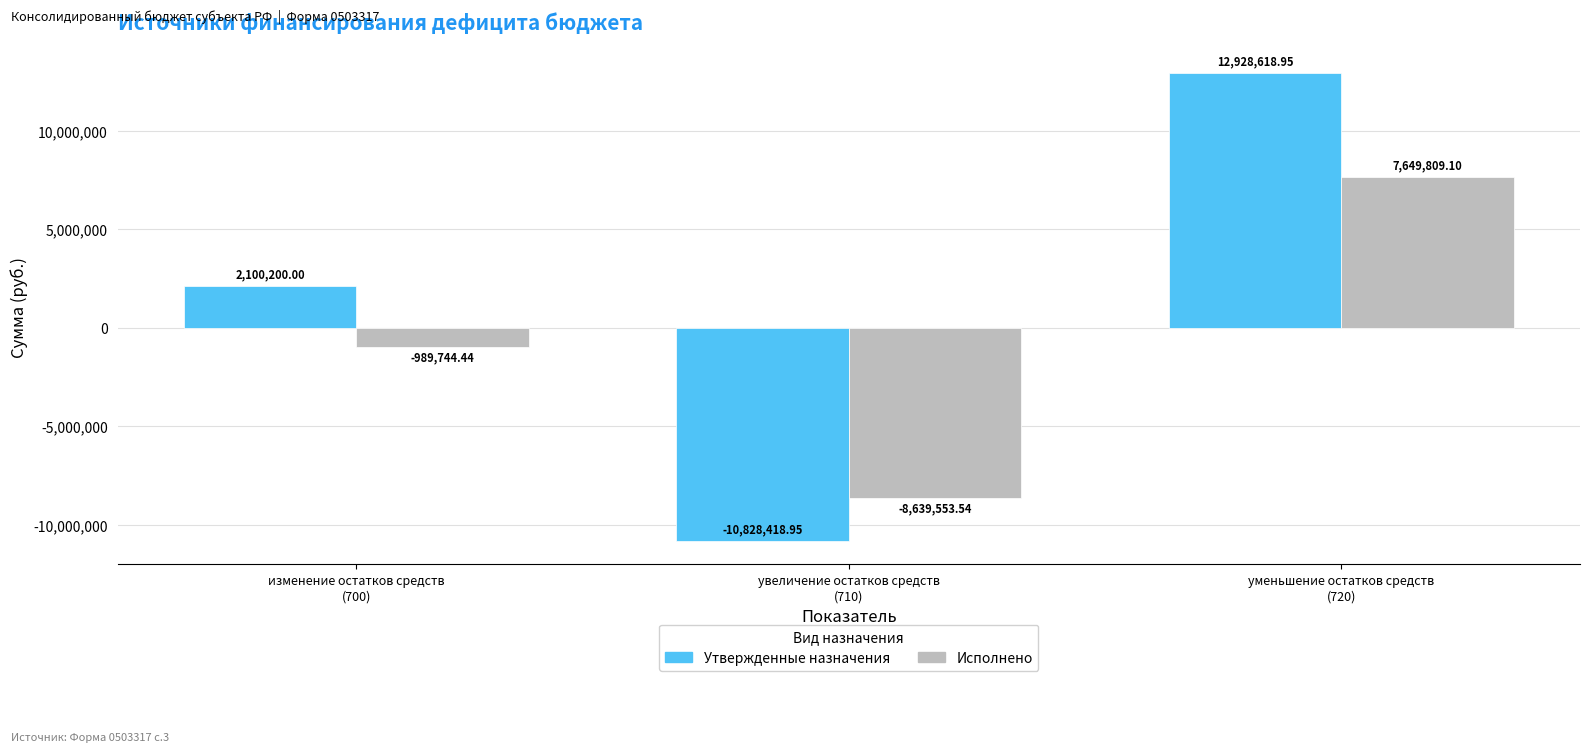

What is the approximate value of Утвержденные назначения at увеличение остатков средств
(710)?

-10828418.9